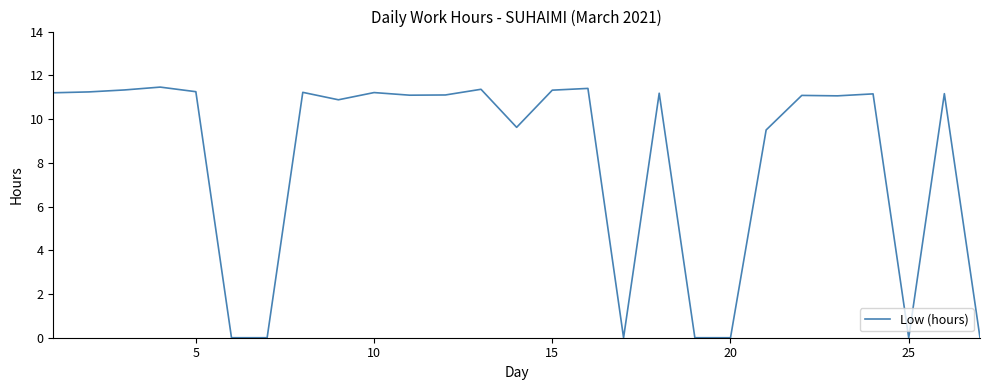

What is the difference between the maximum and minimum values?

11.5